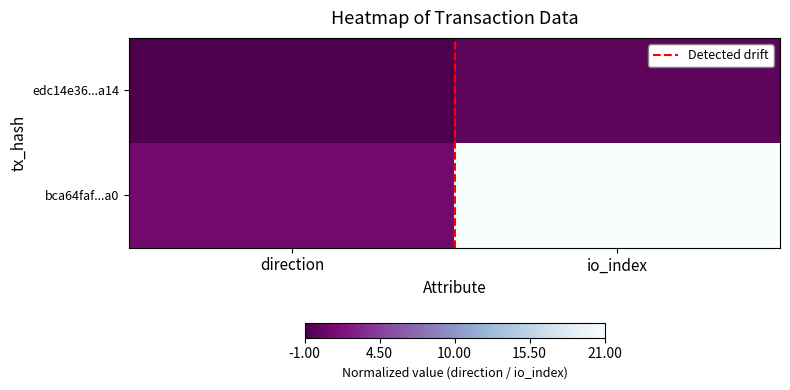

Between direction and io_index, which series saw the biggest shift?

bca64faf...a0